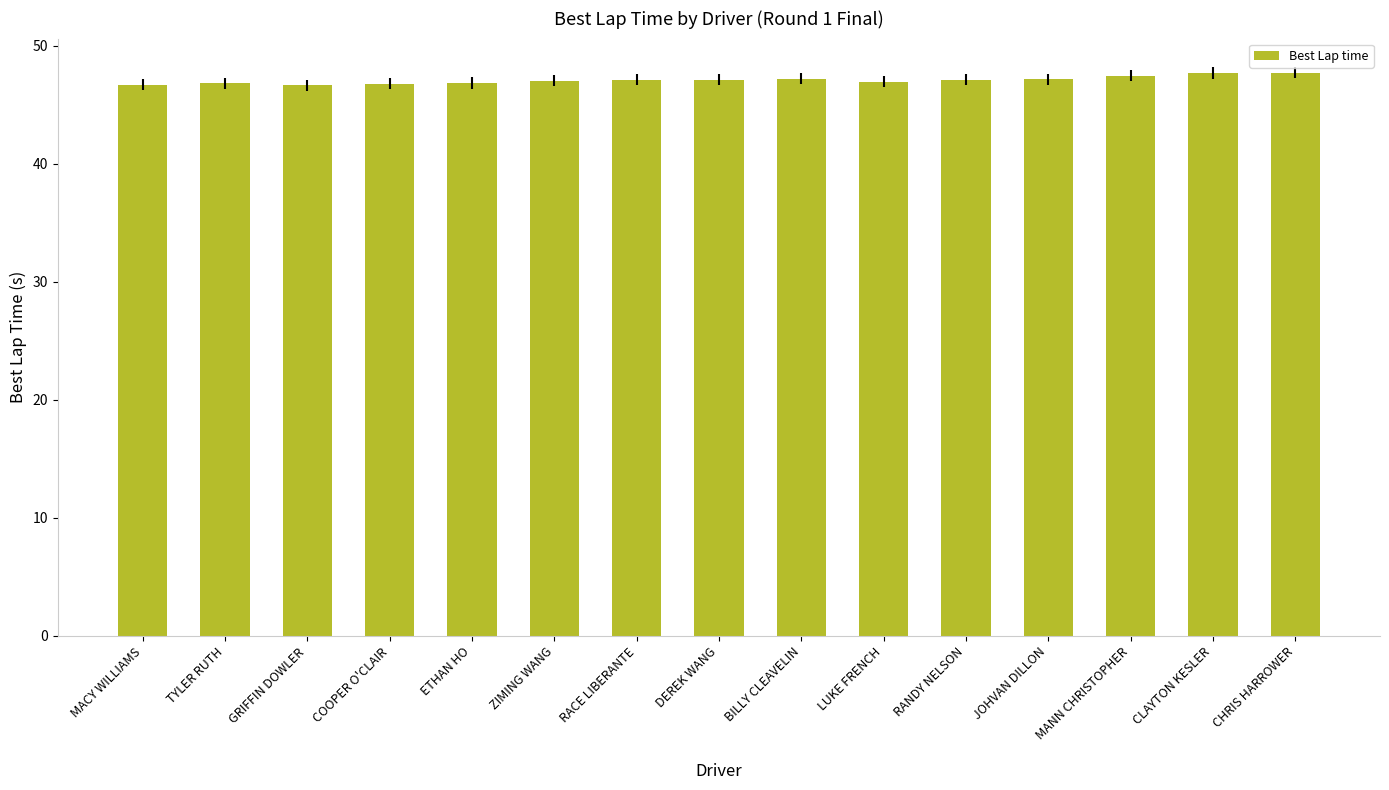

What is the smallest value displayed?

46.7